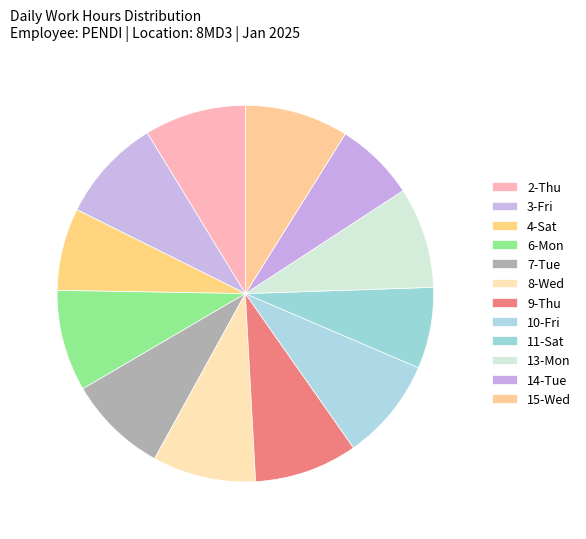

How many segments does this pie chart have?

12